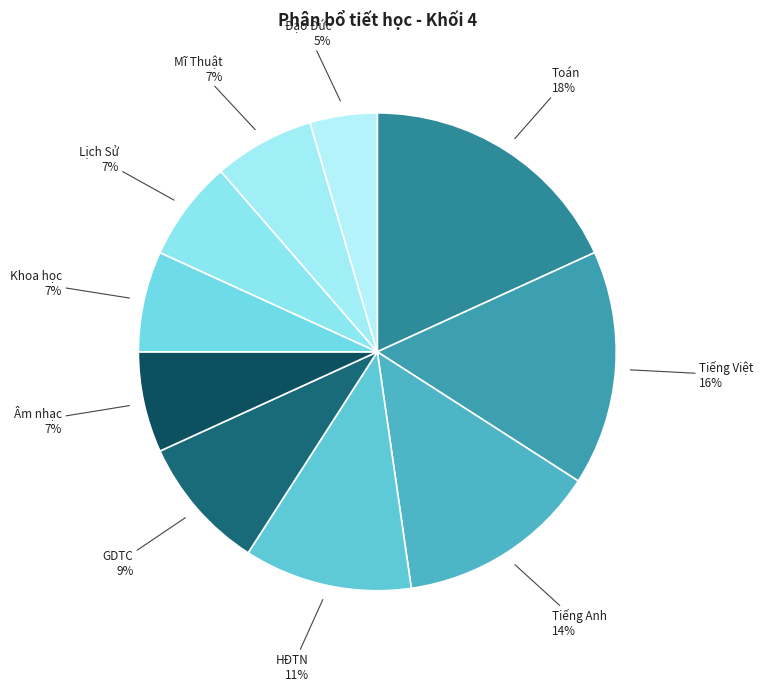

Rank the categories by value from highest to lowest.

Toán, Tiếng Việt, Tiếng Anh, HĐTN, GDTC, Âm nhạc, Khoa học, Lịch Sử, Mĩ Thuật, Đạo Đức